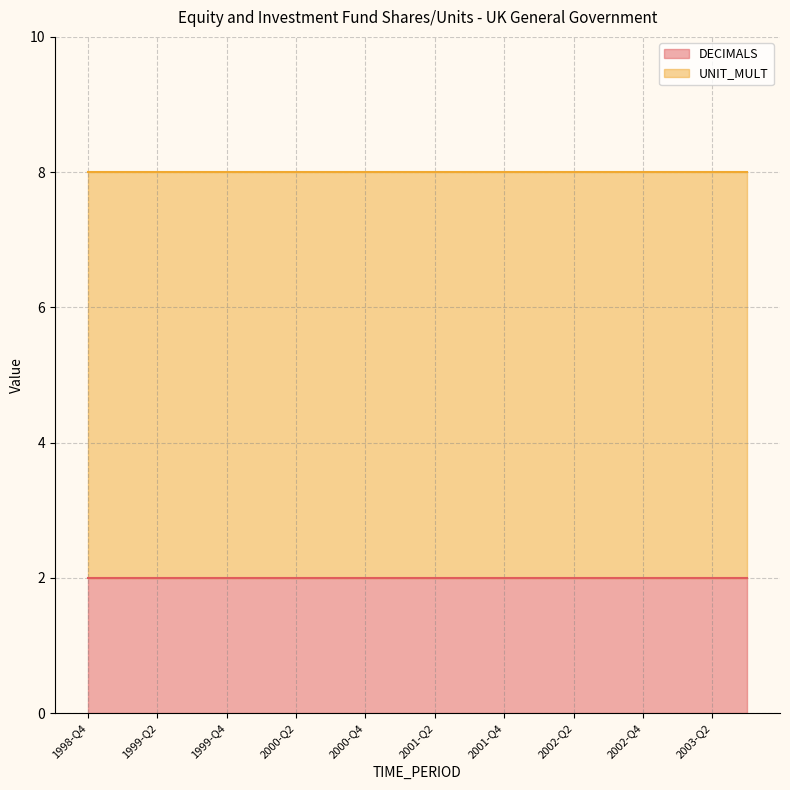

True or false: UNIT_MULT has more than 1 interior local peaks.

False